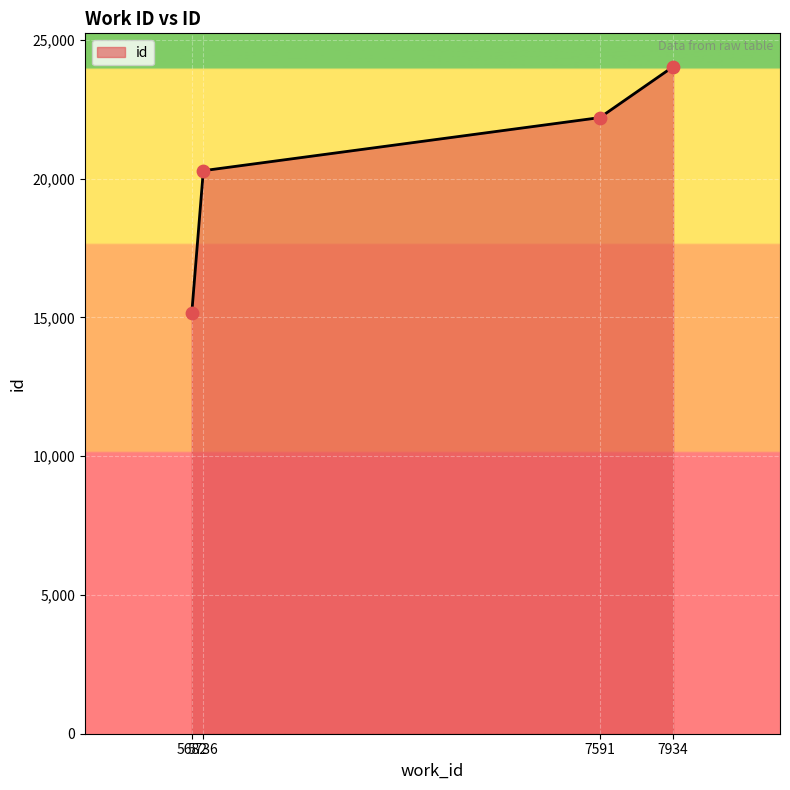

Between 5736 and 7591, which is larger?

7591